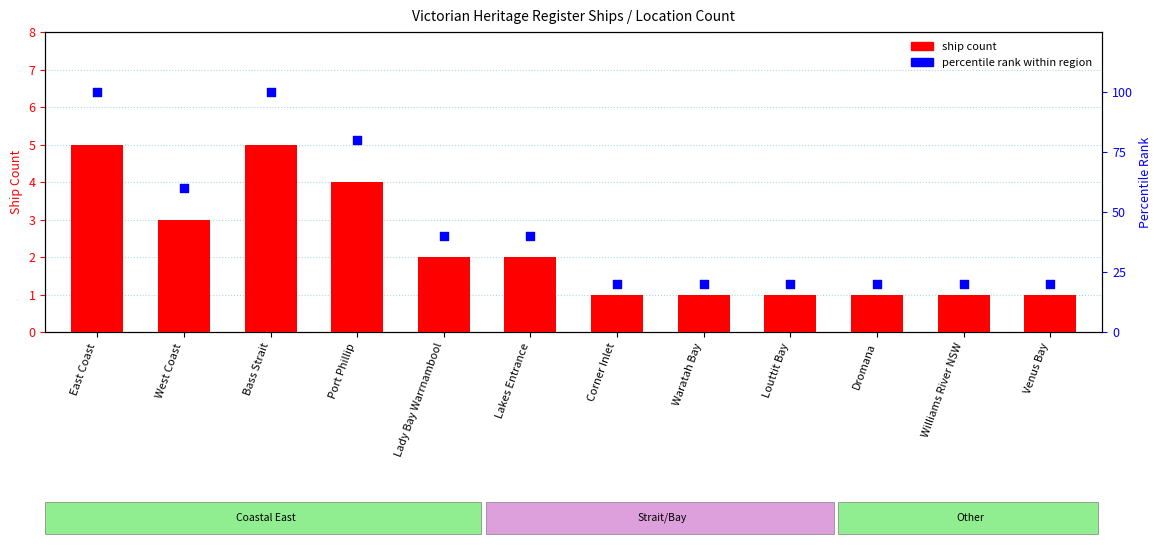

What are all the series names shown in the legend?

ship count, percentile rank